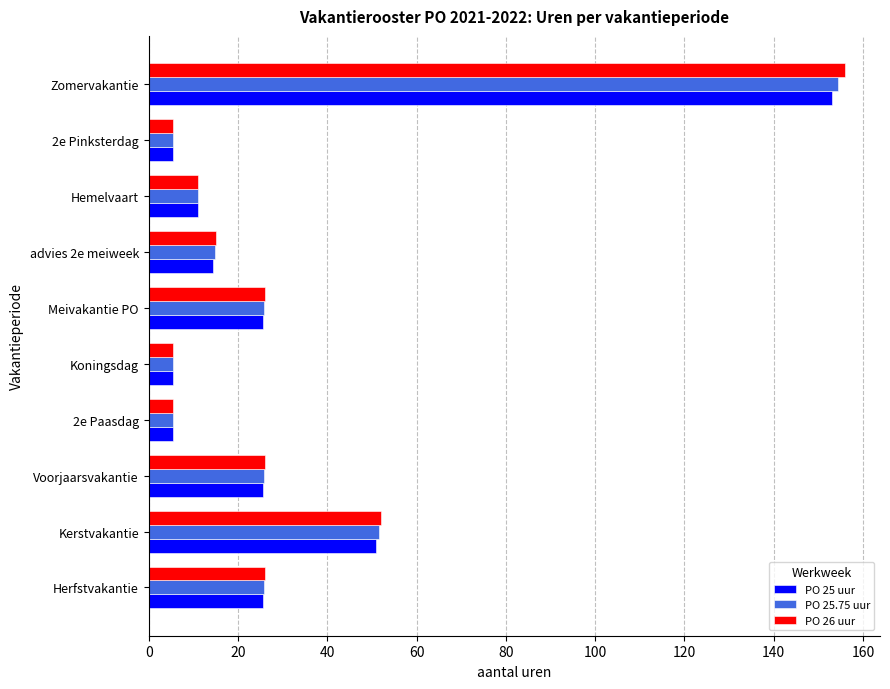

What are all the series names shown in the legend?

PO 25 uur, PO 25.75 uur, PO 26 uur